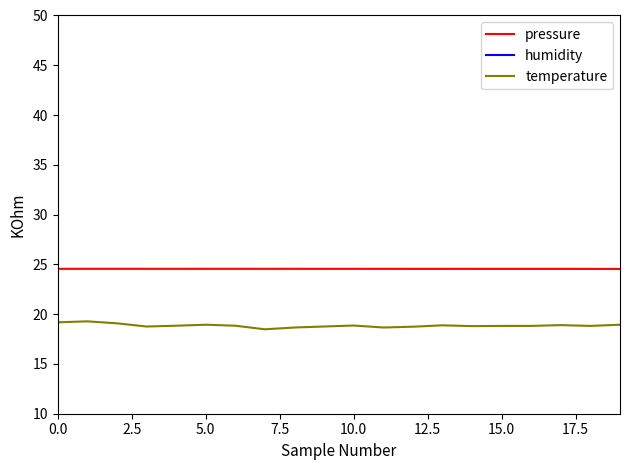

What is the minimum value for pressure?

24.5